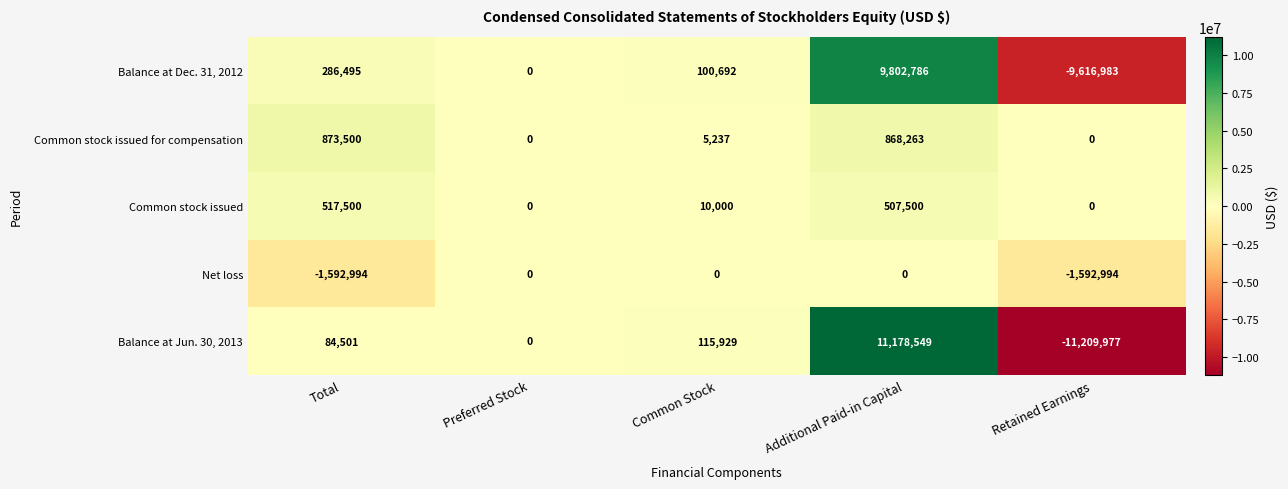

Is it true that Common stock issued for compensation equals -383578 at Preferred Stock?

False